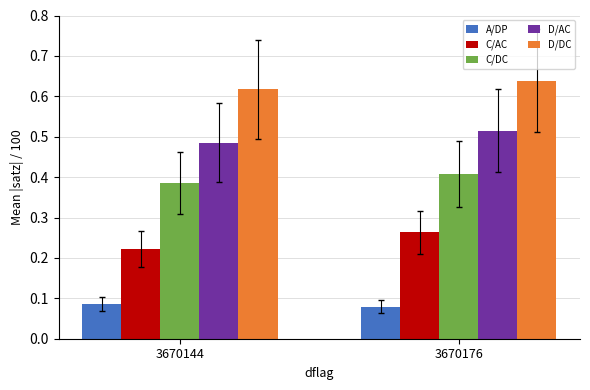

Rank the series by their average value, from lowest to highest.

A/DP, C/AC, C/DC, D/AC, D/DC